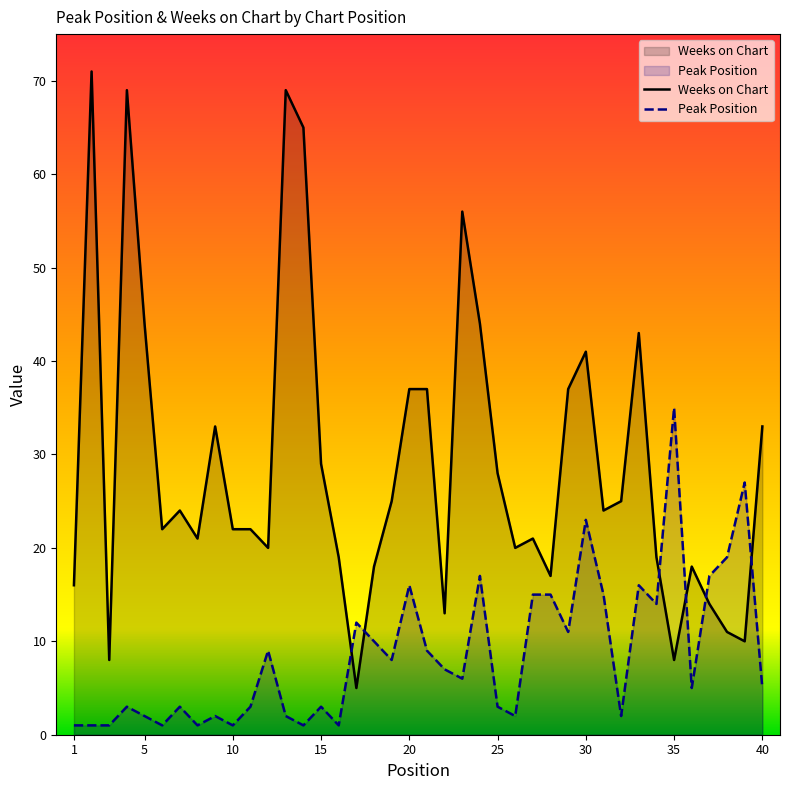

How many times do Weeks on Chart and Peak Position cross each other?

6